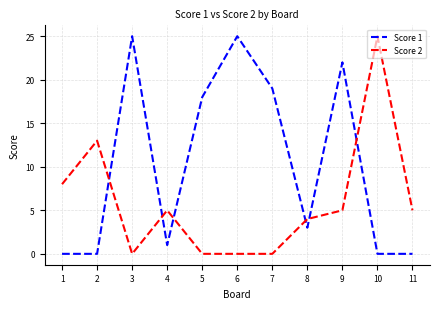

What is the difference between the highest and lowest values at 8?

1